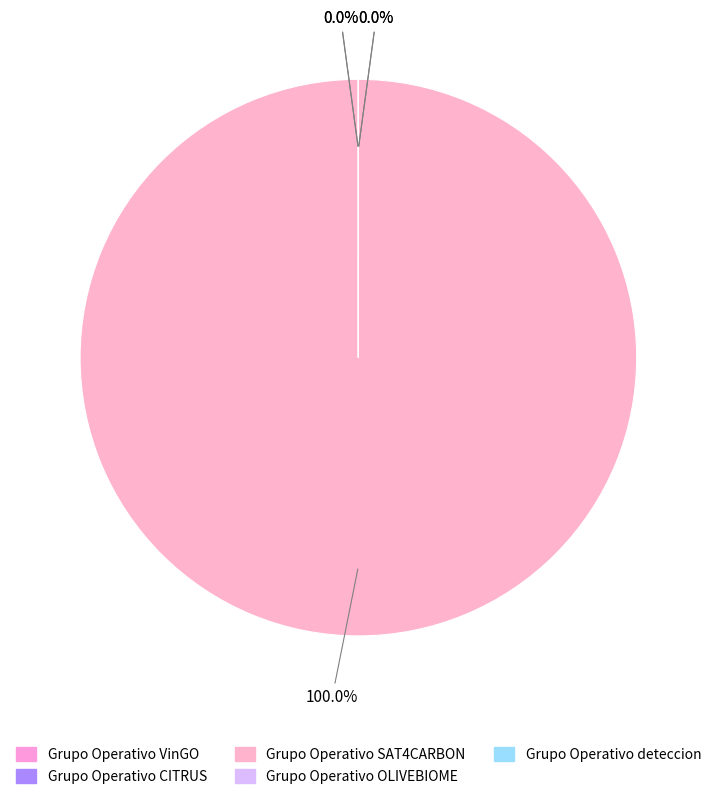

Is the sum of Grupo Operativo OLIVEBIOME and Grupo Operativo deteccion greater than half?

No